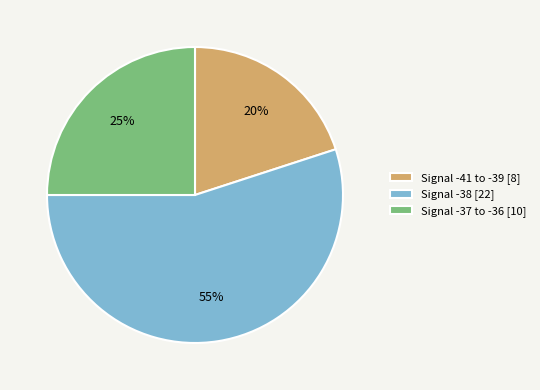

Is it true that Signal -37 to -36 [10] is 25% of the pie?

True